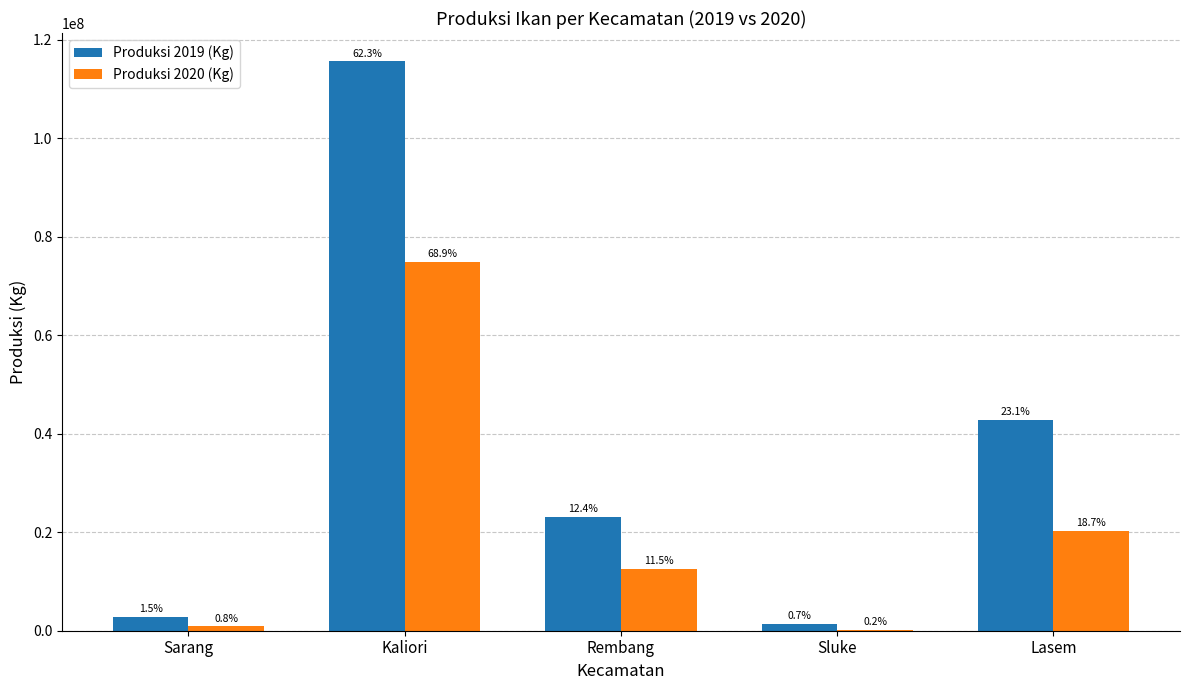

What are all the series names shown in the legend?

Produksi 2019 (Kg), Produksi 2020 (Kg)